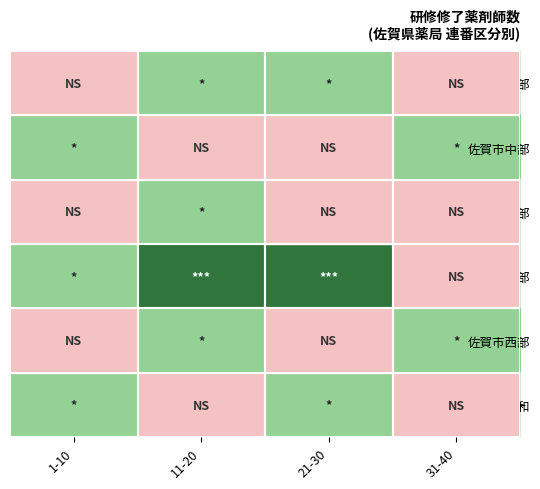

How many series are shown in this chart?

6